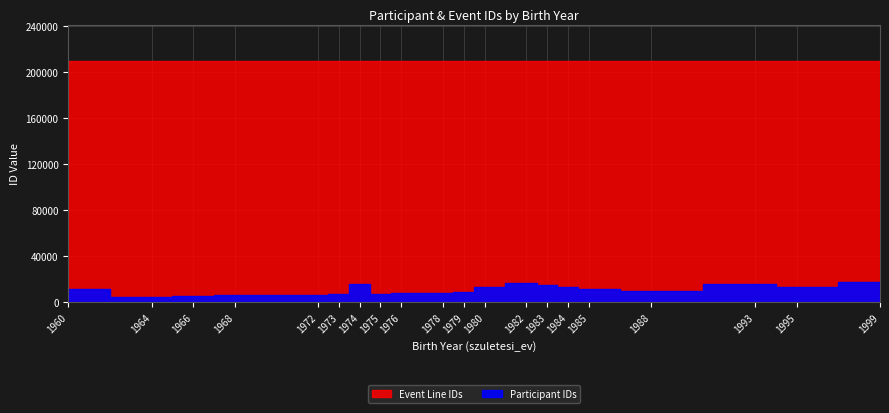

What is the sum of the Event Line IDs values at 1975 and 1978?

419871